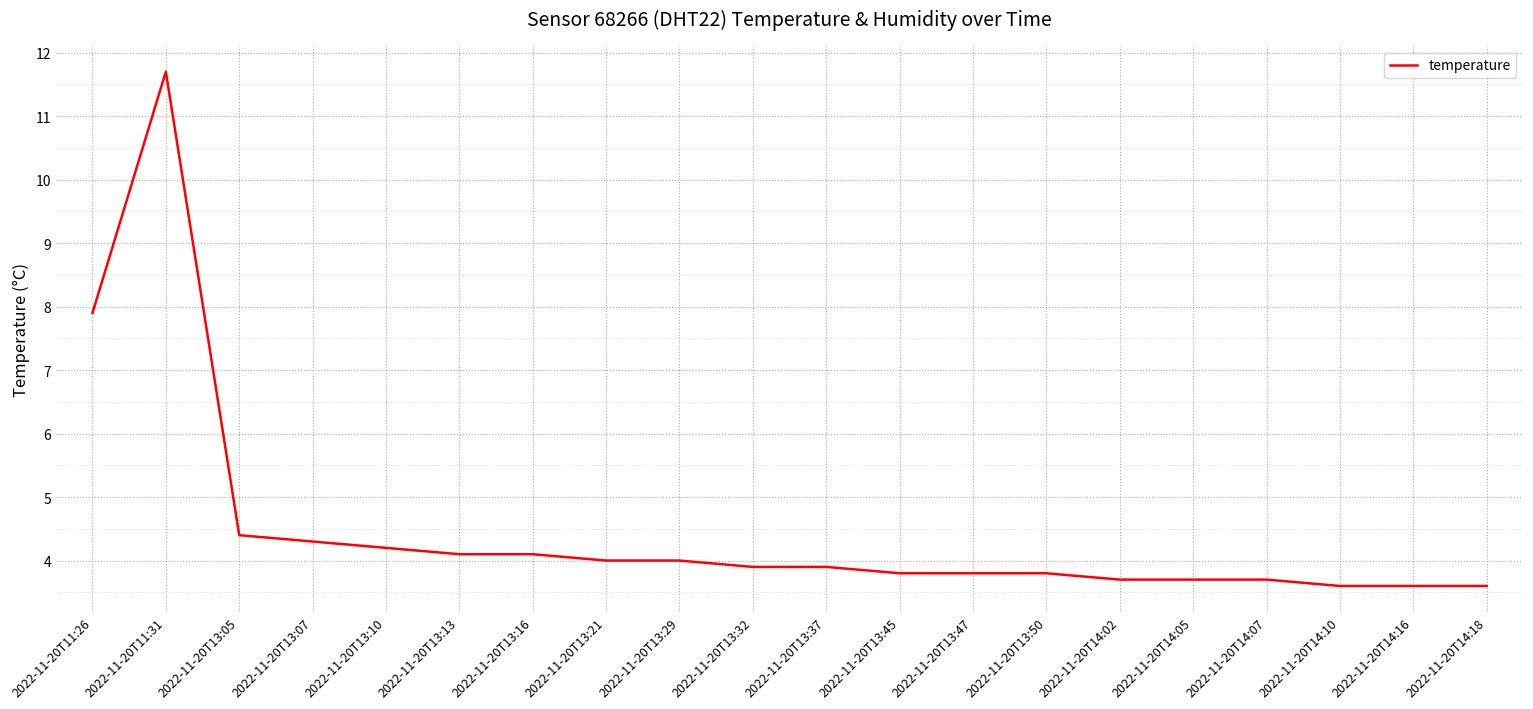

Which label corresponds to the largest value in the chart?

2022-11-20T11:31